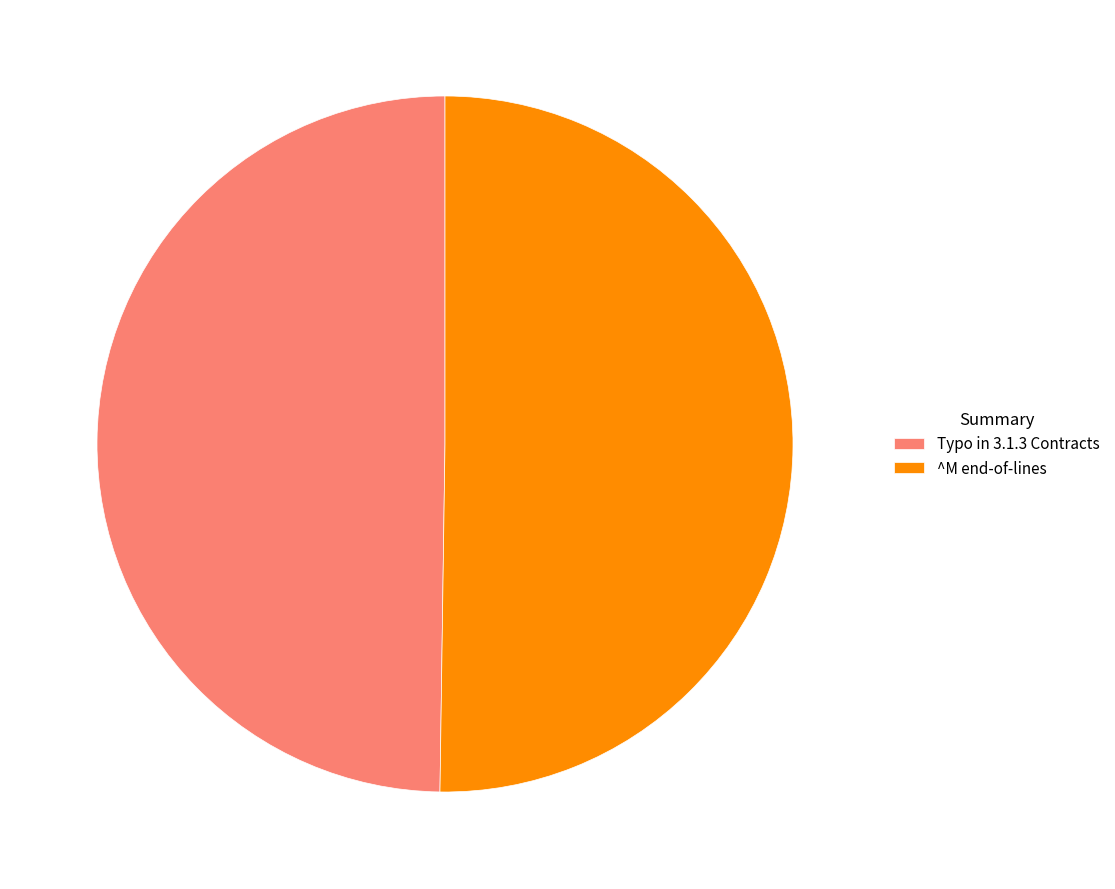

What is the ratio of the value at Typo in 3.1.3 Contracts to the value at ^M end-of-lines?

1.0